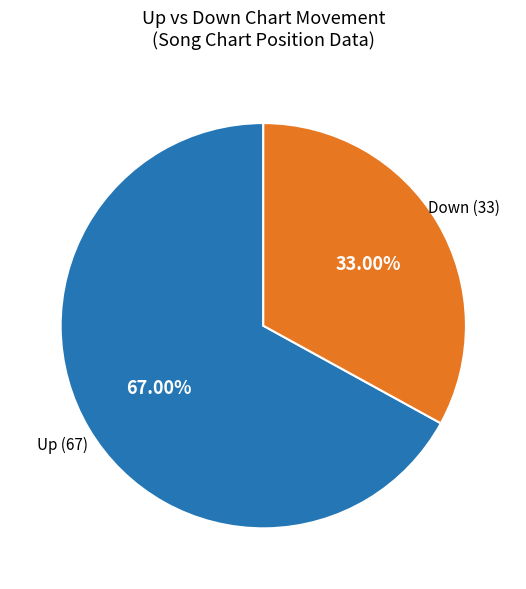

Is there a majority slice in this chart?

Yes